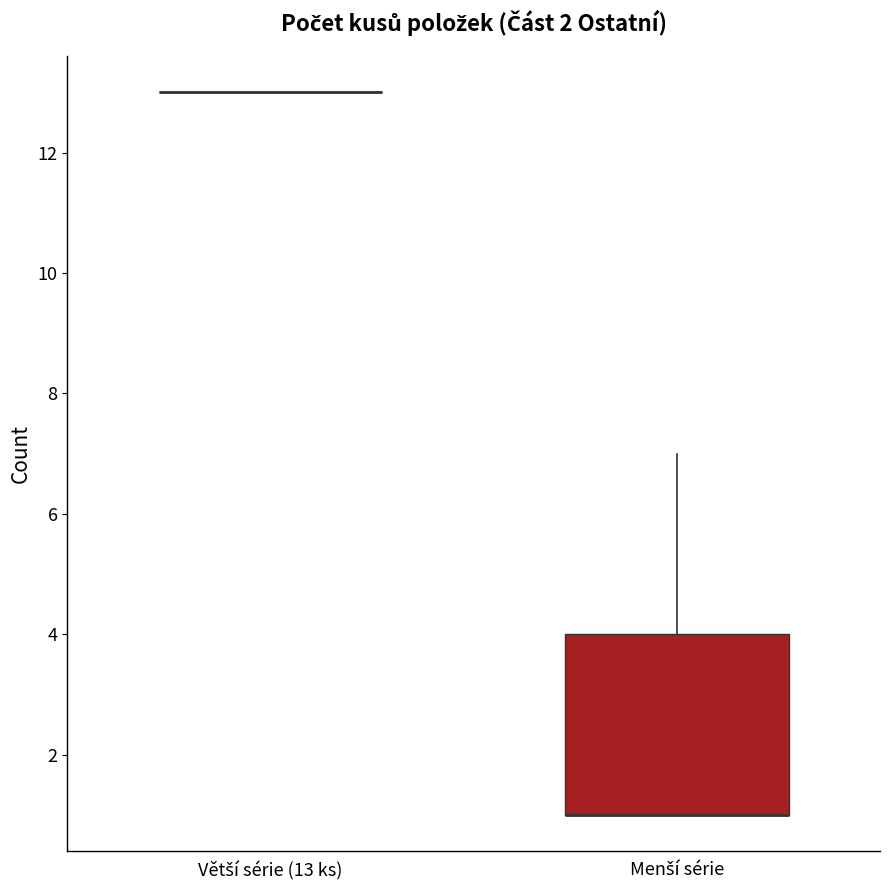

Comparing the boxes themselves (not the whiskers), which one is the tallest?

Menší série